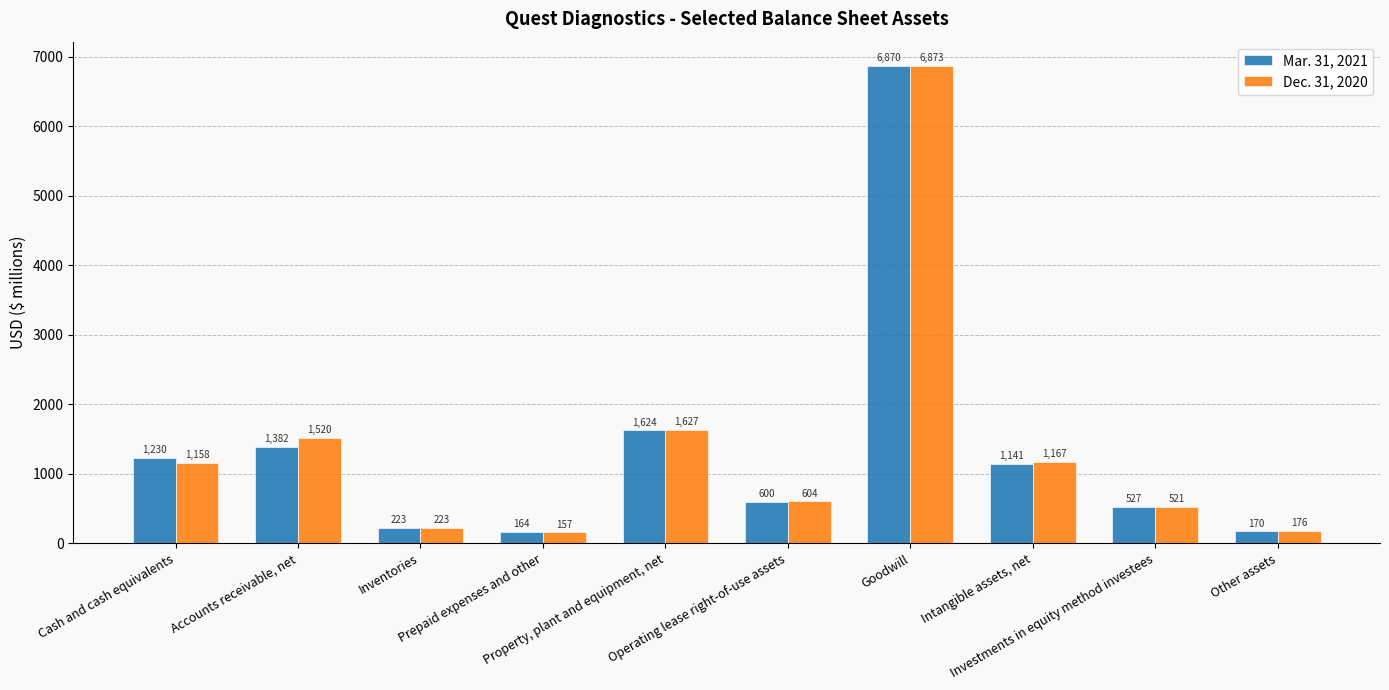

Are the bars horizontal?

No